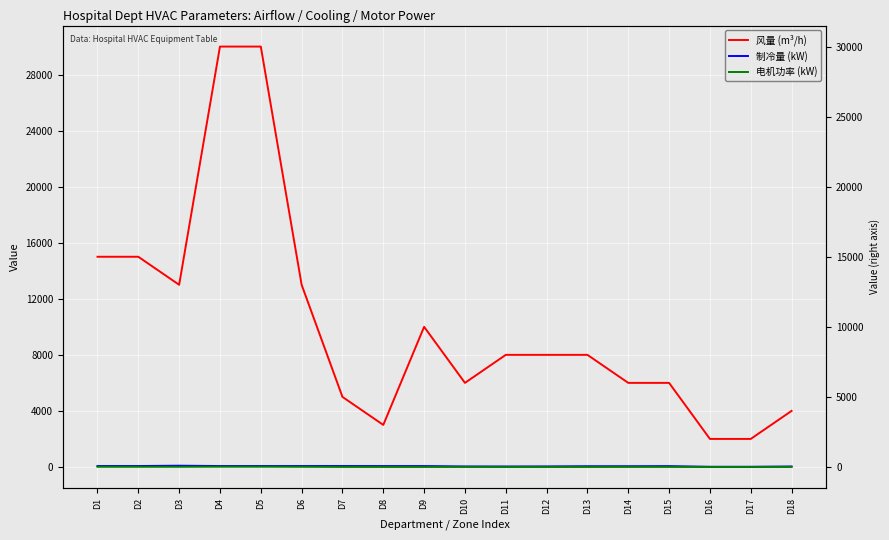

Reading left to right, what are all the values shown in this chart?

风量 (m³/h): D1=15000.0	D2=15000.0	D3=13000.0	D4=30000.0	D5=30000.0	D6=13000.0	D7=5000.0	D8=3000.0	D9=10000.0	D10=6000.0	D11=8000.0	D12=8000.0	D13=8000.0	D14=6000.0	D15=6000.0	D16=2000.0	D17=2000.0	D18=4000.0
制冷量 (kW): D1=66.0	D2=66.0	D3=90.0	D4=66.0	D5=66.0	D6=66.0	D7=66.0	D8=63.0	D9=63.0	D10=37.5	D11=35.0	D12=39.5	D13=52.5	D14=52.5	D15=59.0	D16=12.0	D17=12.0	D18=35.0
电机功率 (kW): D1=11.0	D2=11.0	D3=11.0	D4=18.5	D5=18.5	D6=11.0	D7=1.5	D8=0.0	D9=0.0	D10=3.0	D11=0.0	D12=0.0	D13=0.0	D14=3.2	D15=3.2	D16=1.6	D17=1.6	D18=3.0